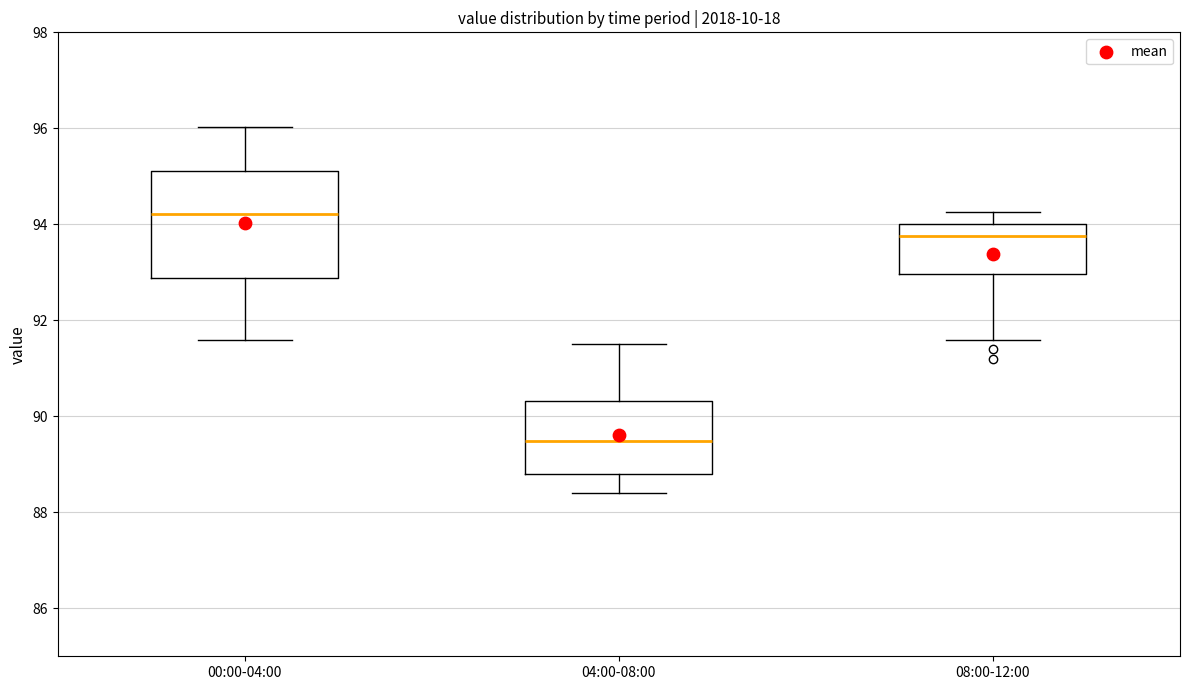

Reading left to right, read every box against the y-axis: the position of its median line, the range the box covers, and the ends of its whiskers. The values are not printed on the chart, so give them approximately, as read against the axis.

00:00-04:00: median 94.2, box 92.8 to 95.2, whiskers 91.6 to 96.0
04:00-08:00: median 89.4, box 88.8 to 90.4, whiskers 88.4 to 91.6
08:00-12:00: median 93.8, box 93.0 to 94.0, whiskers 91.6 to 94.2